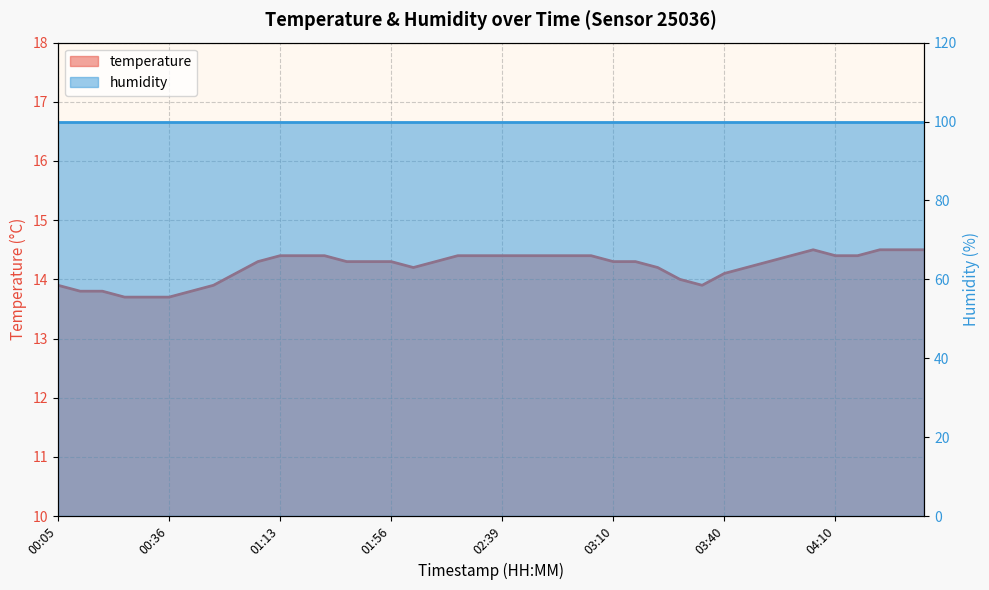

Reading left to right, extract all data points from this chart.

13.9	13.8	13.8	13.7	13.7	13.7	13.8	13.9	14.1	14.3	14.4	14.4	14.4	14.3	14.3	14.3	14.2	14.3	14.4	14.4	14.4	14.4	14.4	14.4	14.4	14.3	14.3	14.2	14.0	13.9	14.1	14.2	14.3	14.4	14.5	14.4	14.4	14.5	14.5	14.5